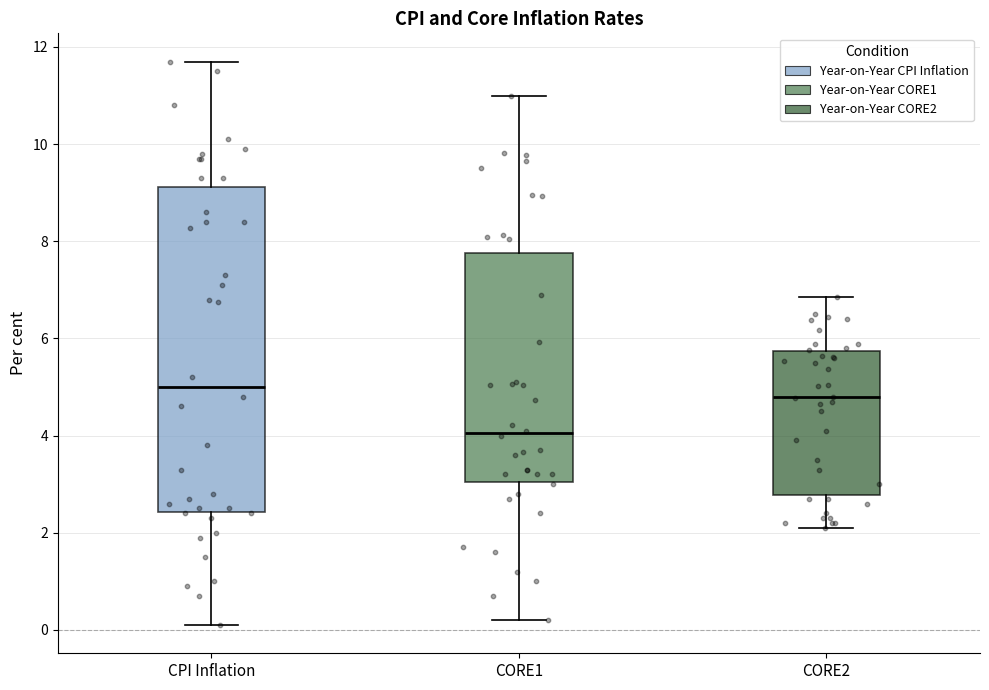

Where is the upper edge of the box for CORE1 on the y-axis? The values are not printed on the chart, so give them approximately, as read against the axis.

7.8